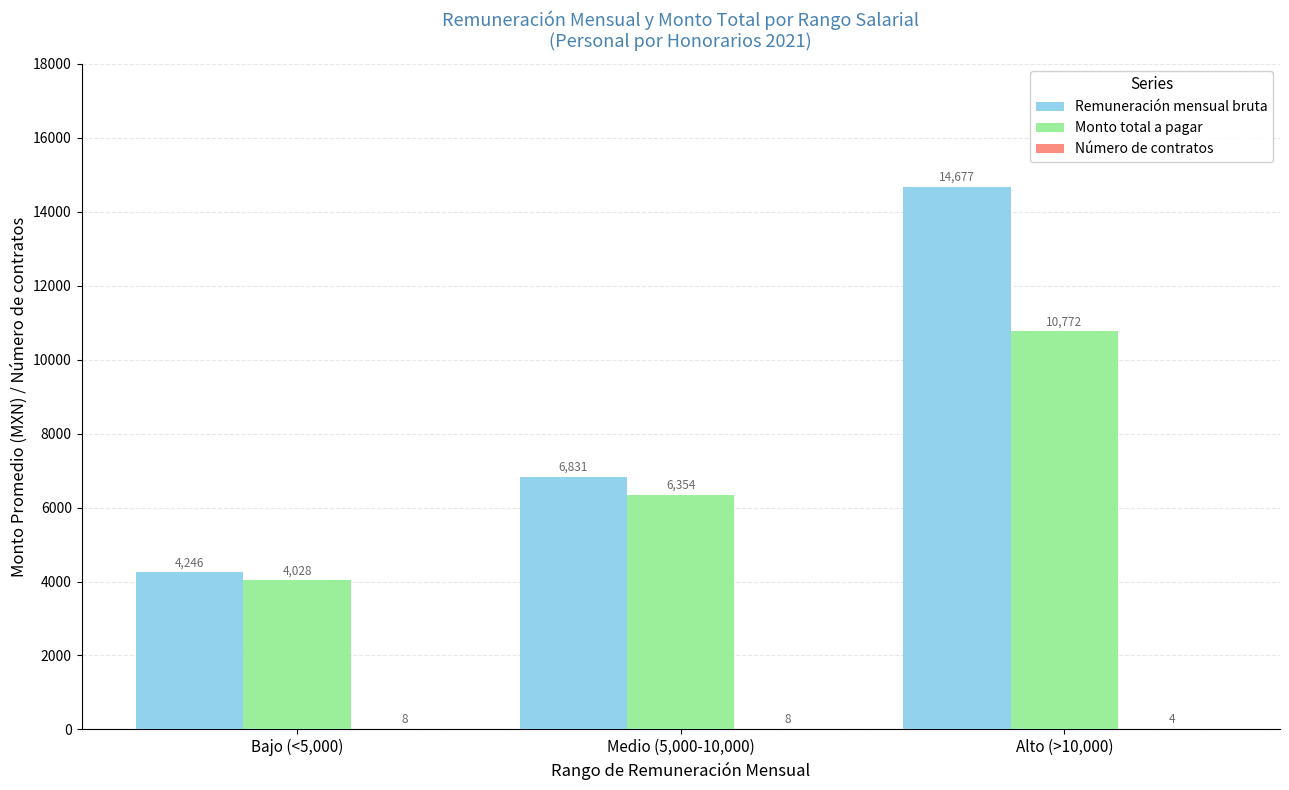

Which series changed the most between Bajo (<5,000) and Medio (5,000-10,000)?

Remuneración mensual bruta